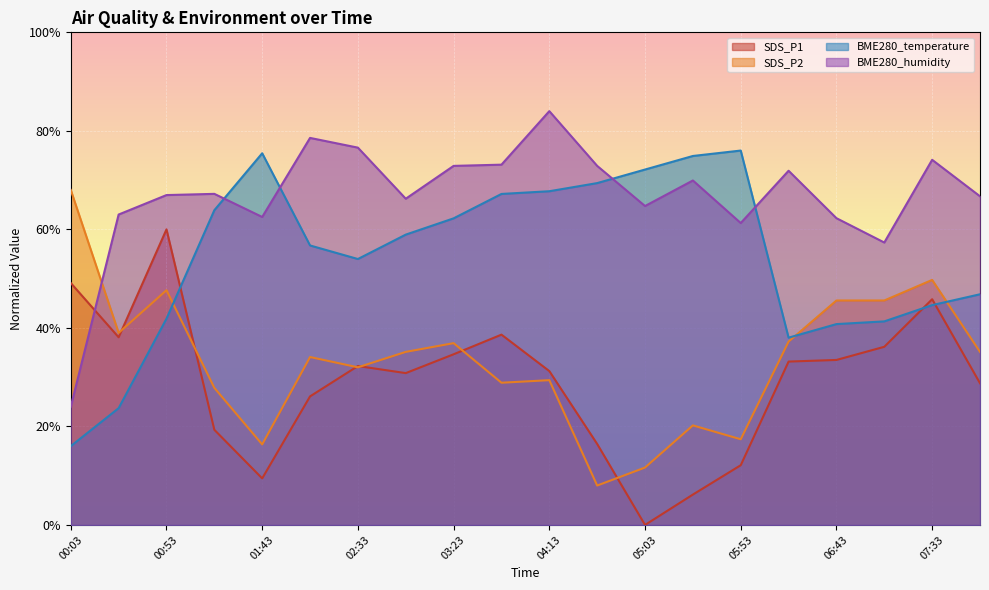

What is the sum of the SDS_P2 values at 05:53 and 02:58?

52.5